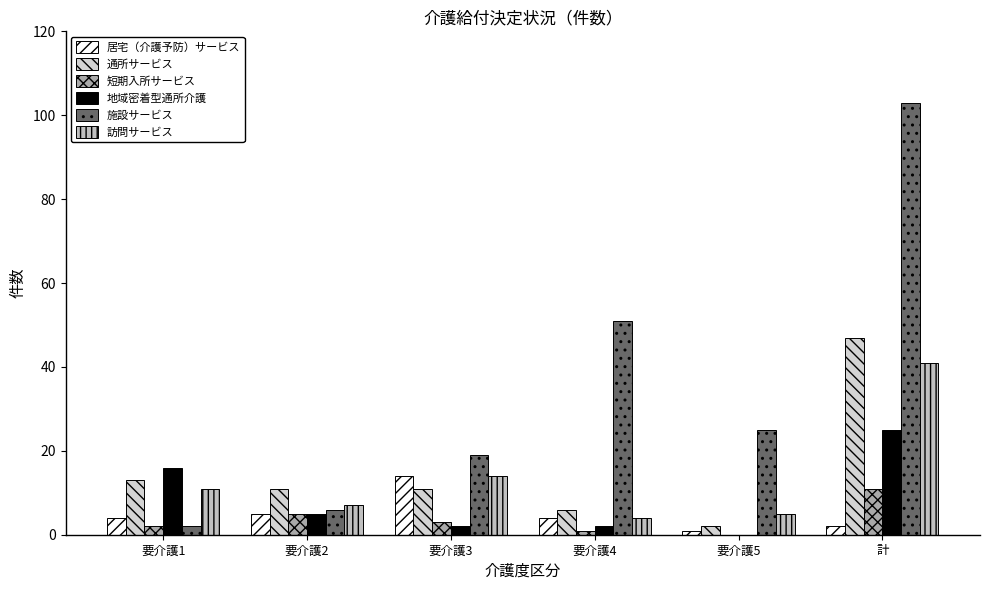

Reading left to right, extract all data points from this chart.

居宅（介護予防）サービス: 要介護1=4	要介護2=5	要介護3=14	要介護4=4	要介護5=1	計=2
通所サービス: 要介護1=13	要介護2=11	要介護3=11	要介護4=6	要介護5=2	計=47
短期入所サービス: 要介護1=2	要介護2=5	要介護3=3	要介護4=1	要介護5=0	計=11
地域密着型通所介護: 要介護1=16	要介護2=5	要介護3=2	要介護4=2	要介護5=0	計=25
施設サービス: 要介護1=2	要介護2=6	要介護3=19	要介護4=51	要介護5=25	計=103
訪問サービス: 要介護1=11	要介護2=7	要介護3=14	要介護4=4	要介護5=5	計=41